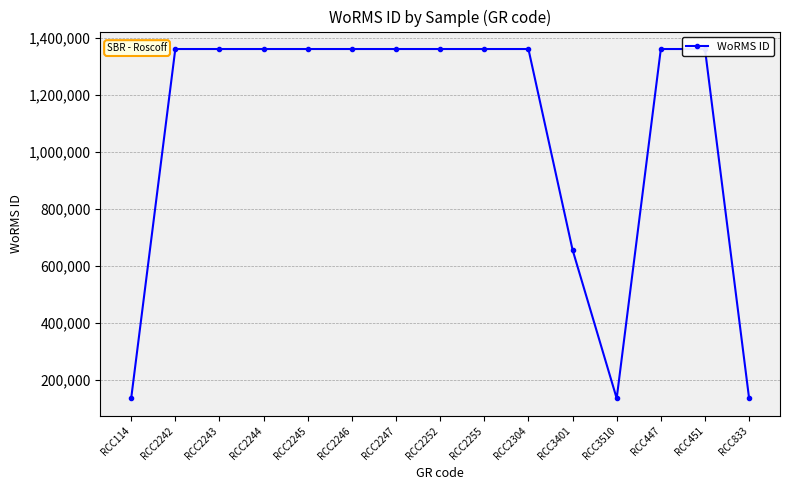

What is the maximum value shown in the chart?

1361176